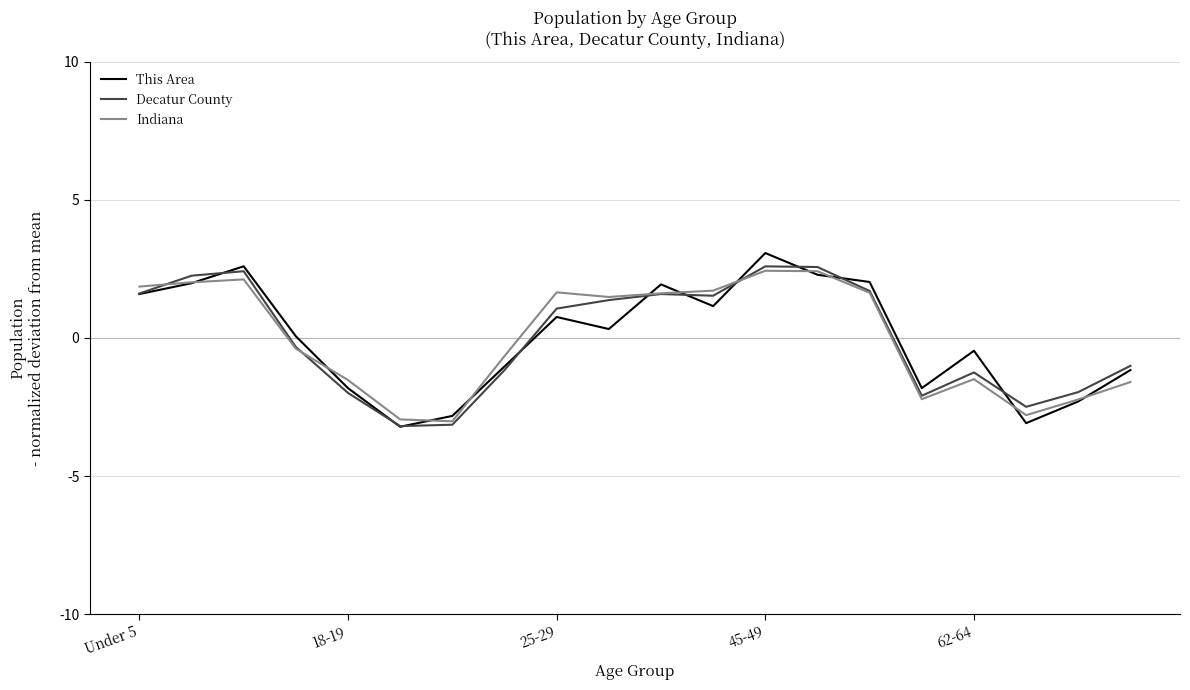

What is the maximum value shown in the chart?

3.1